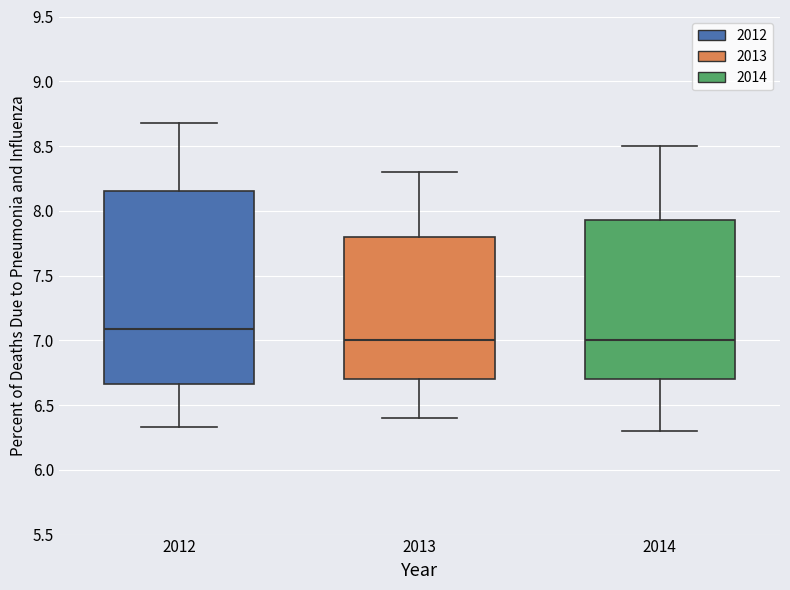

Reading left to right, transcribe this box plot: for each box, give where its median line is, the range the box spans, and where its two whiskers end, as read against the y-axis. The values are not printed on the chart, so give them approximately, as read against the axis.

2012: median 7.10, box 6.65 to 8.15, whiskers 6.35 to 8.70
2013: median 7.00, box 6.70 to 7.80, whiskers 6.40 to 8.30
2014: median 7.00, box 6.70 to 7.95, whiskers 6.30 to 8.50